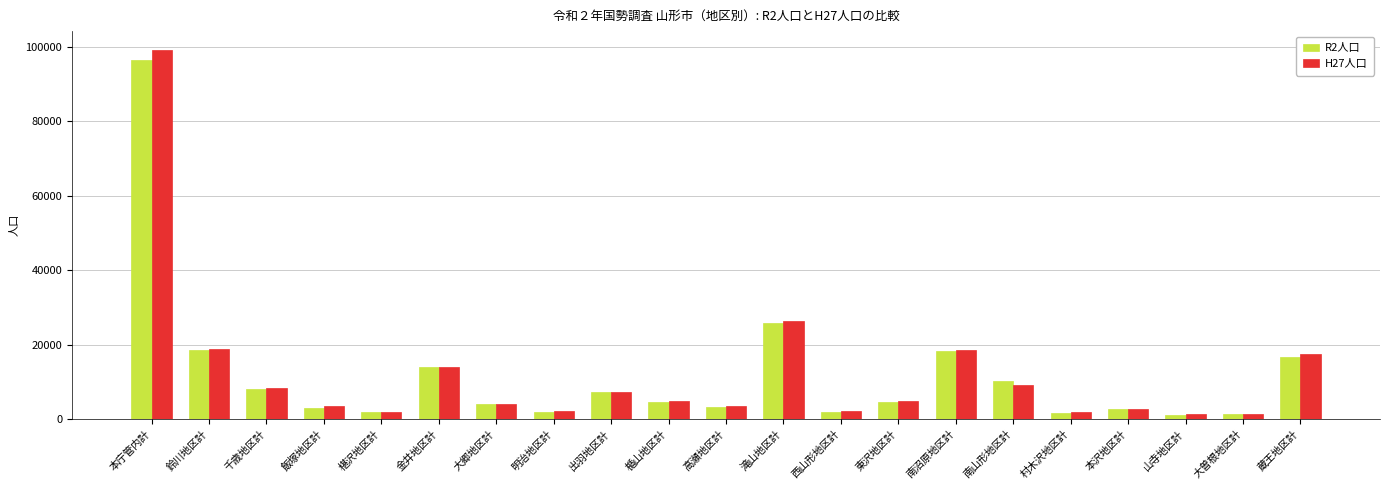

Where does the H27人口 series first go above 4757?

本庁管内計